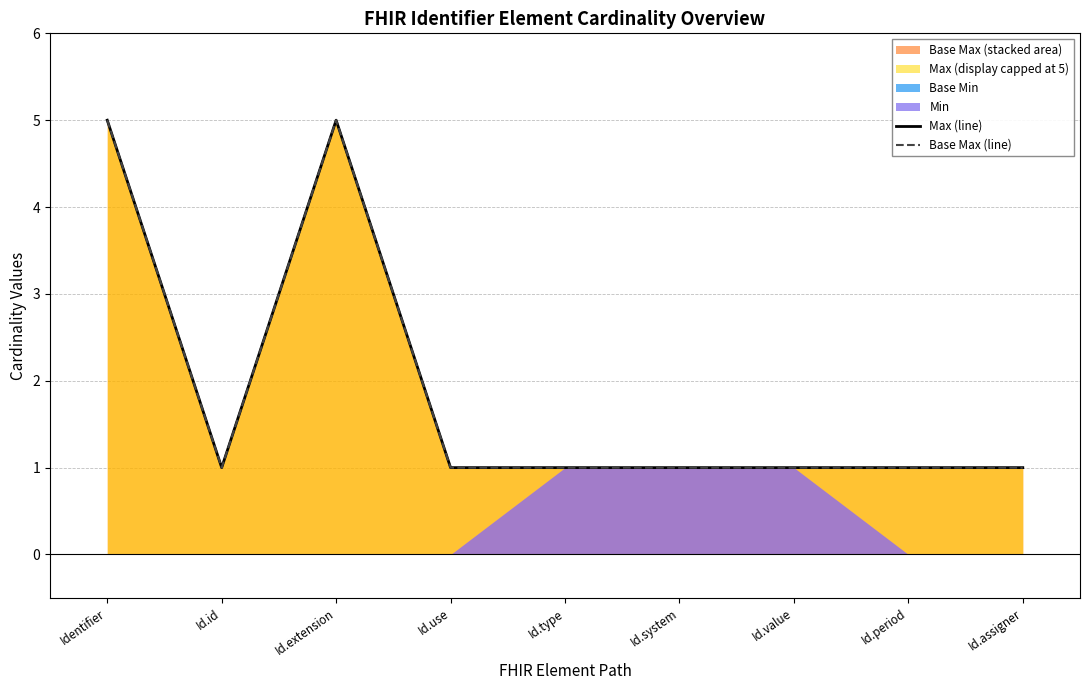

The value of Base Max (line) at Id.assigner is 2. True or false?

False